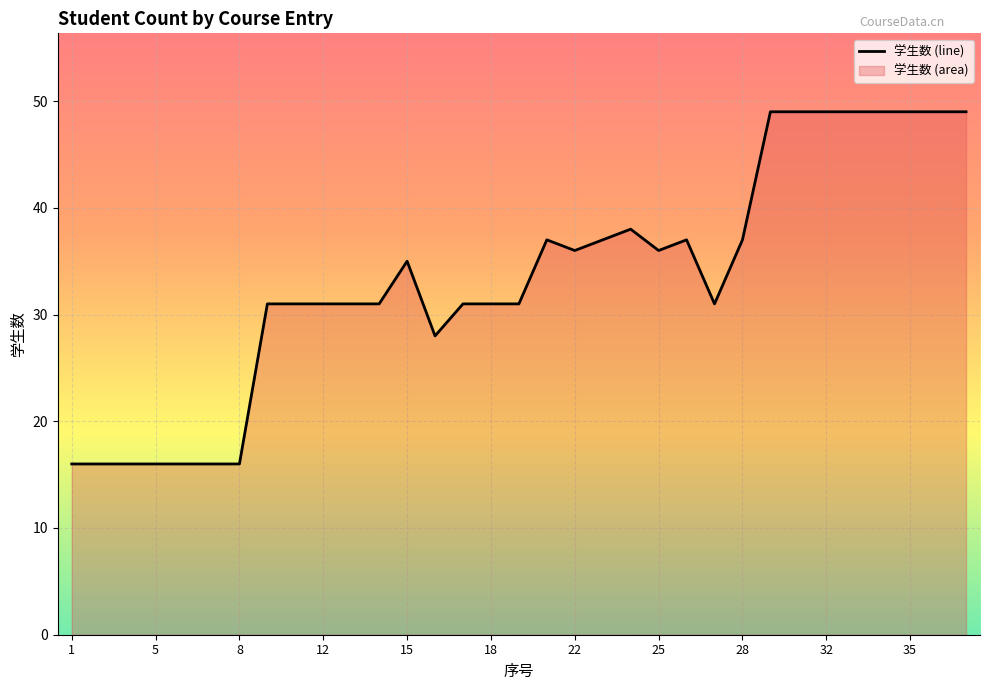

What is the smallest value displayed?

16